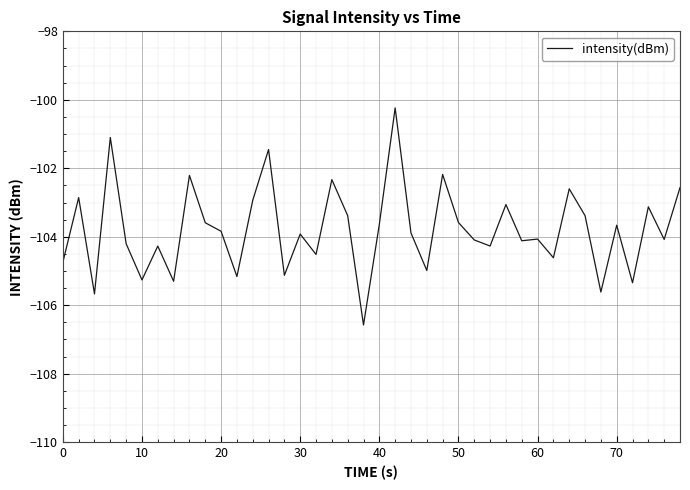

What is the minimum value shown in the chart?

-106.6